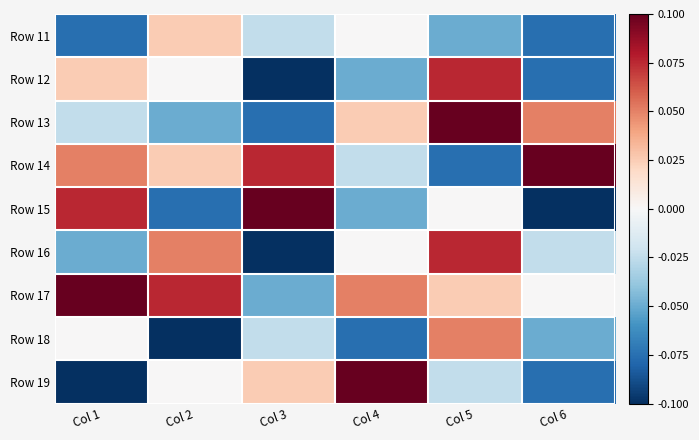

Reading right to left, list all the values displayed in this chart.

Row 11: Col 6=-0.1	Col 5=-0.1	Col 4=0.0	Col 3=-0.0	Col 2=0.0	Col 1=-0.1
Row 12: Col 6=-0.1	Col 5=0.1	Col 4=-0.1	Col 3=-0.1	Col 2=0.0	Col 1=0.0
Row 13: Col 6=0.1	Col 5=0.1	Col 4=0.0	Col 3=-0.1	Col 2=-0.1	Col 1=-0.0
Row 14: Col 6=0.1	Col 5=-0.1	Col 4=-0.0	Col 3=0.1	Col 2=0.0	Col 1=0.1
Row 15: Col 6=-0.1	Col 5=0.0	Col 4=-0.1	Col 3=0.1	Col 2=-0.1	Col 1=0.1
Row 16: Col 6=-0.0	Col 5=0.1	Col 4=0.0	Col 3=-0.1	Col 2=0.1	Col 1=-0.1
Row 17: Col 6=0.0	Col 5=0.0	Col 4=0.1	Col 3=-0.1	Col 2=0.1	Col 1=0.1
Row 18: Col 6=-0.1	Col 5=0.1	Col 4=-0.1	Col 3=-0.0	Col 2=-0.1	Col 1=0.0
Row 19: Col 6=-0.1	Col 5=-0.0	Col 4=0.1	Col 3=0.0	Col 2=0.0	Col 1=-0.1